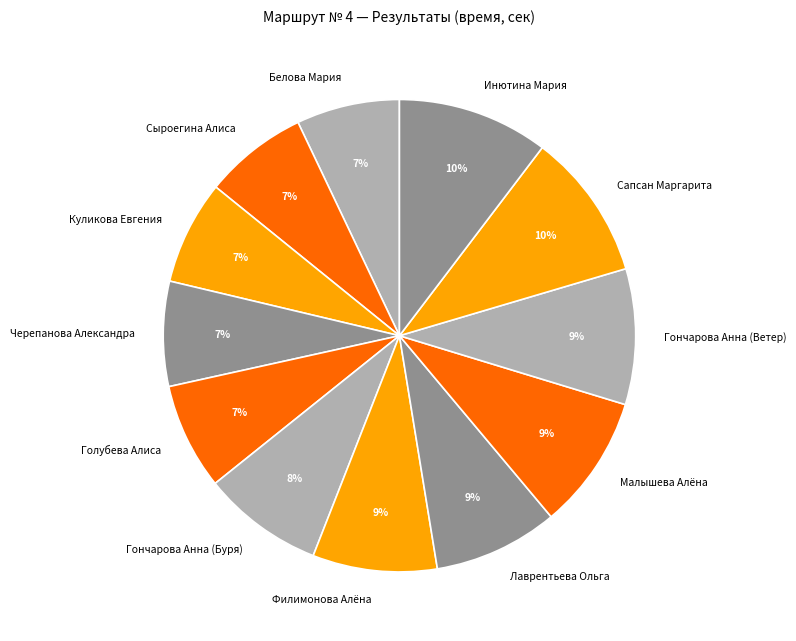

Is it true that Куликова Евгения is 1% of the pie?

False